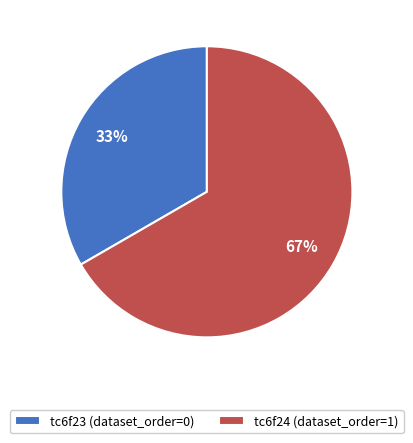

Does any single category account for the majority?

Yes